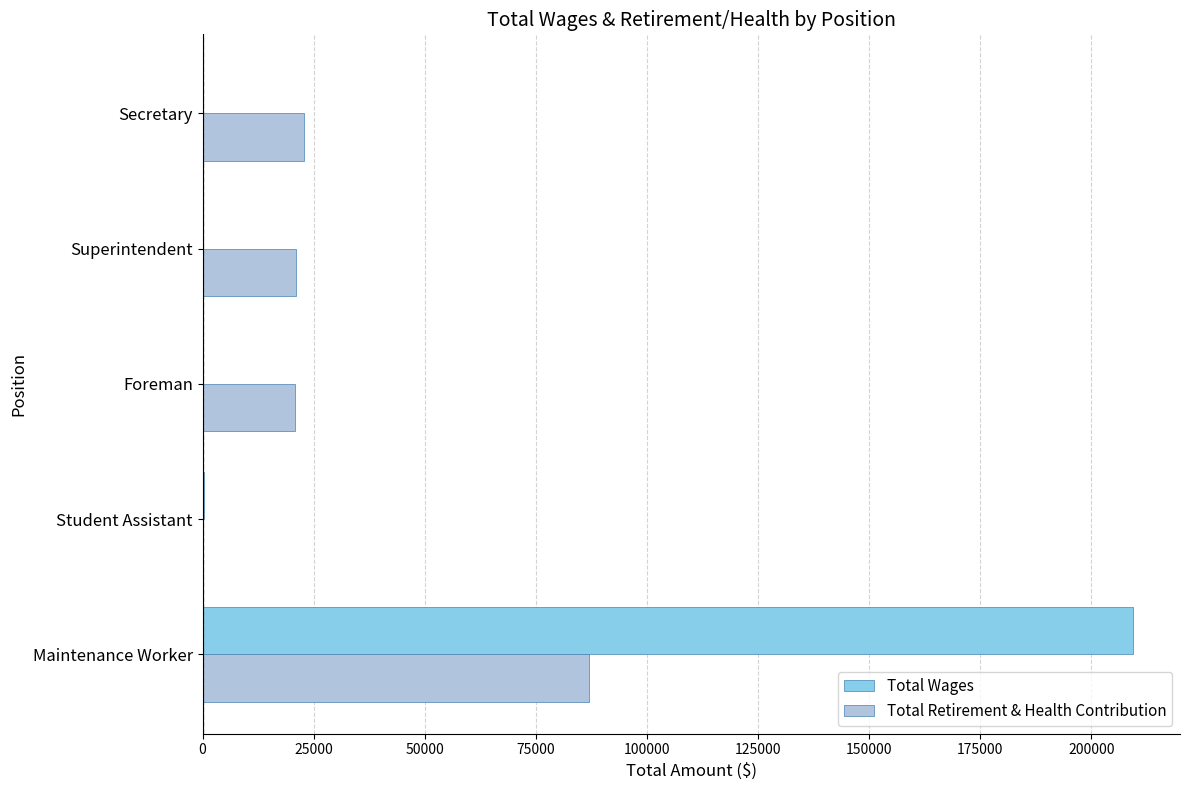

The value of Total Retirement & Health Contribution at Maintenance Worker is 19696. True or false?

False